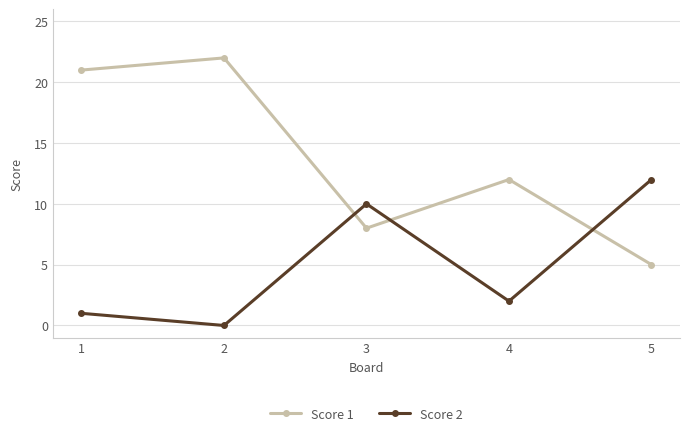

How many interior local peaks does the Score 1 series have?

2